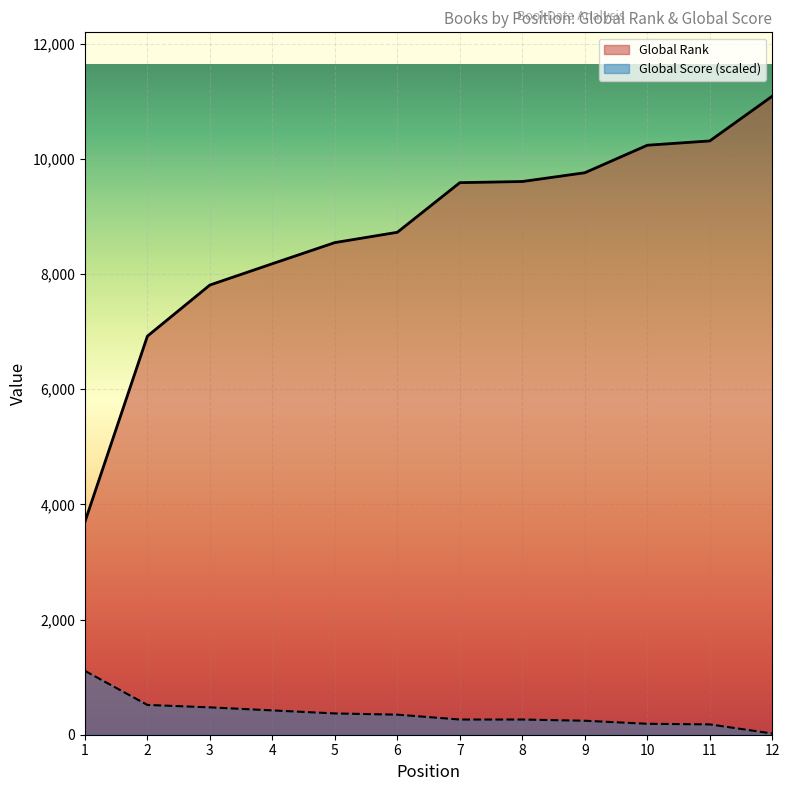

Which series has the largest total across all categories?

Global Rank